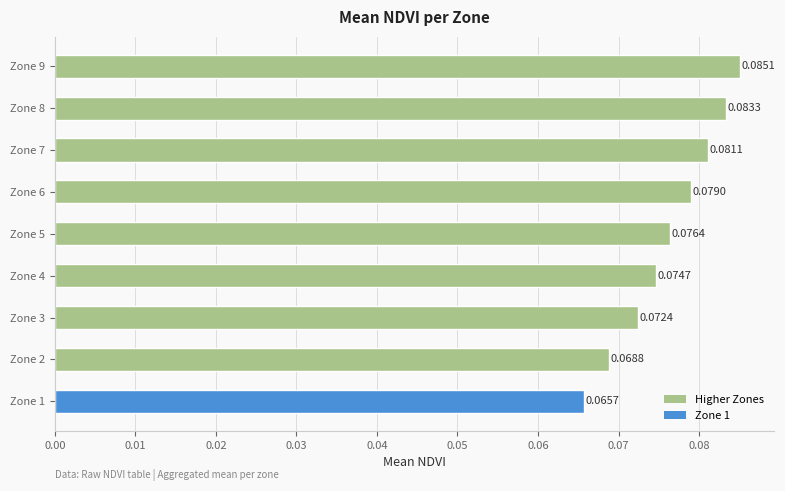

List the labels in order of value, smallest first.

Zone 1, Zone 2, Zone 3, Zone 4, Zone 5, Zone 6, Zone 7, Zone 8, Zone 9